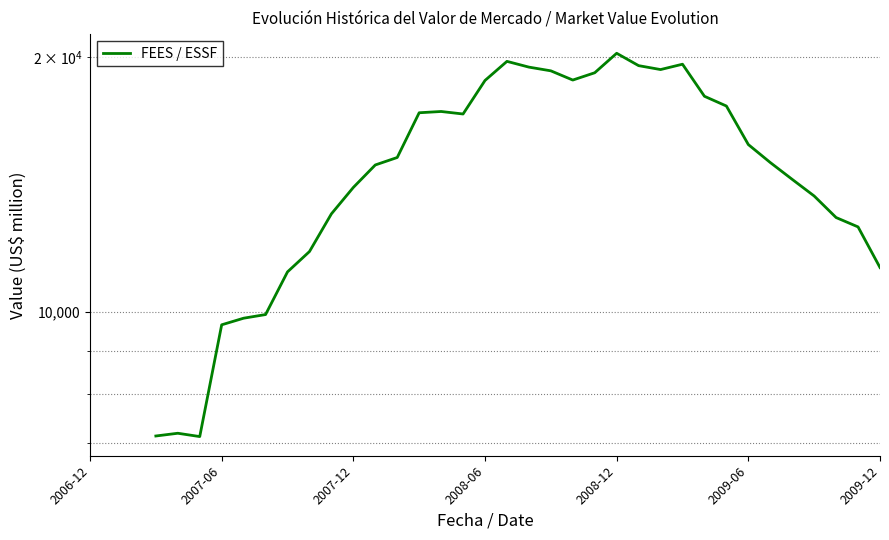

Does the chart display data point markers on the line(s)?

No